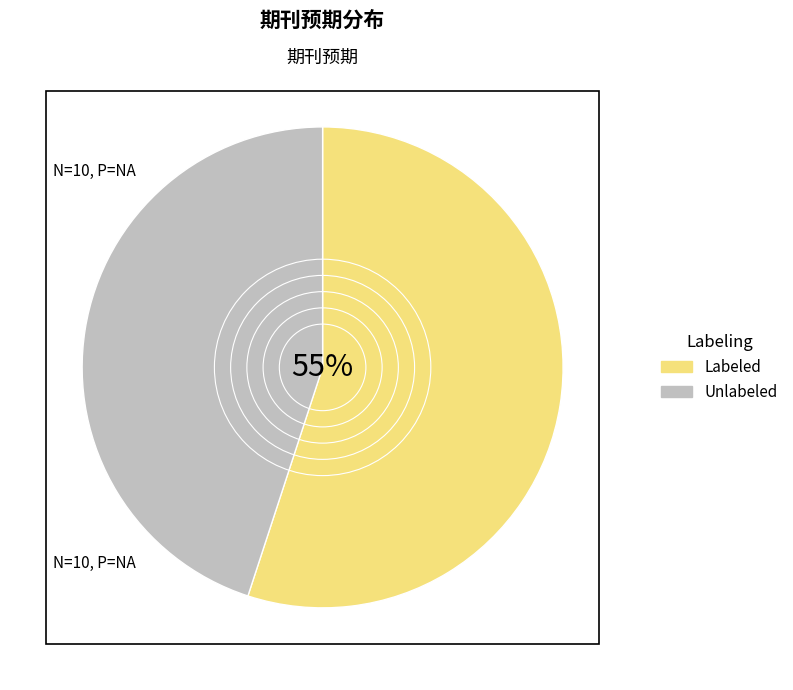

Combined, do Unlabeled and Labeled account for over 50%?

Yes